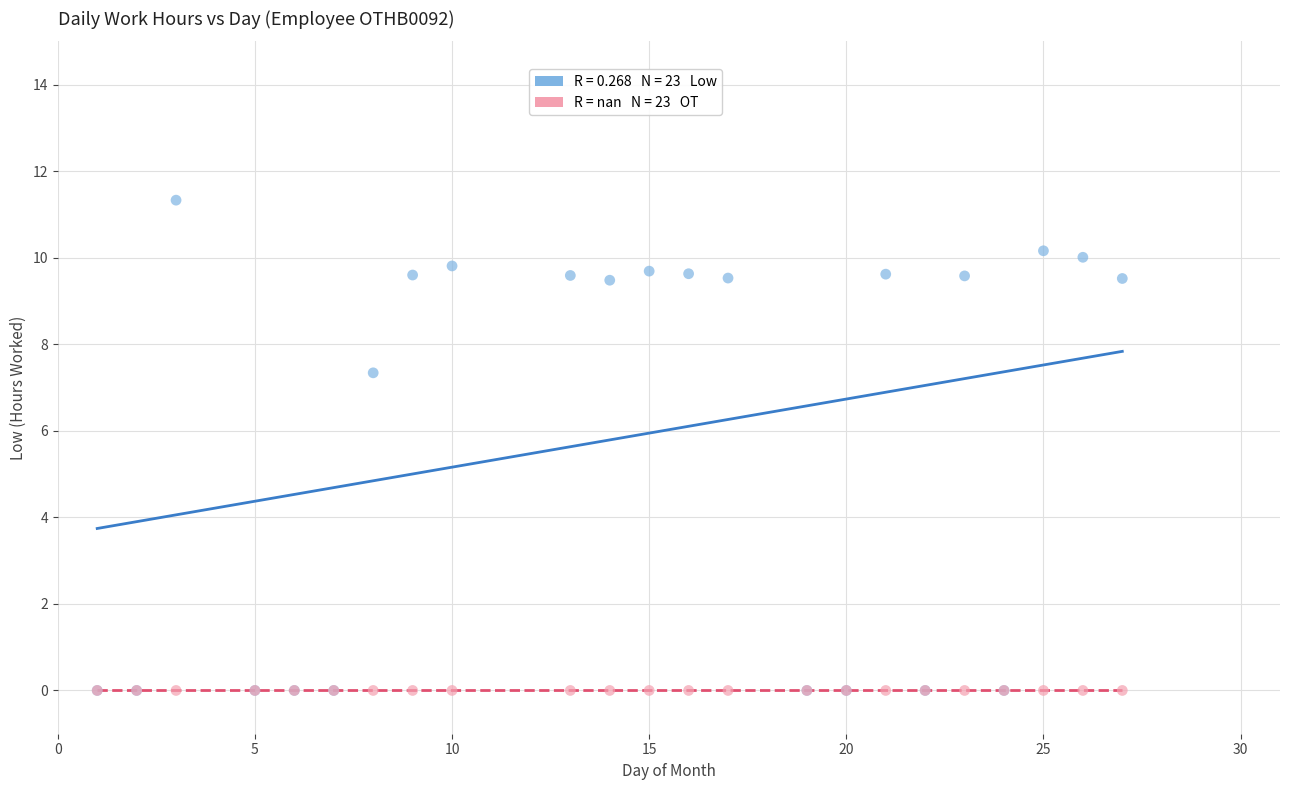

Across all series, what Y value is closest to 5?

7.3